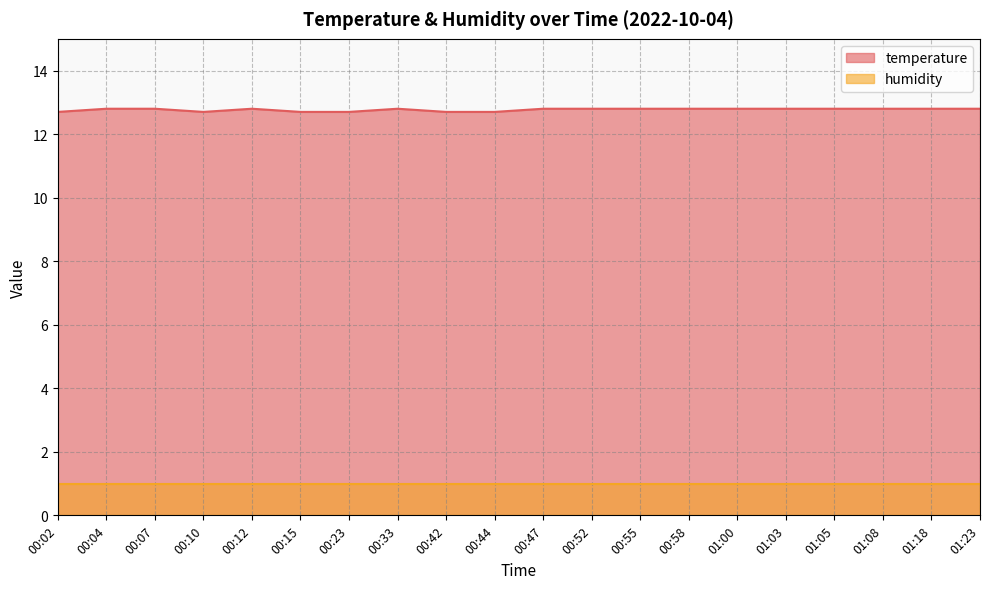

What is the ratio of the value at 00:55 to the value at 00:58?

1.0